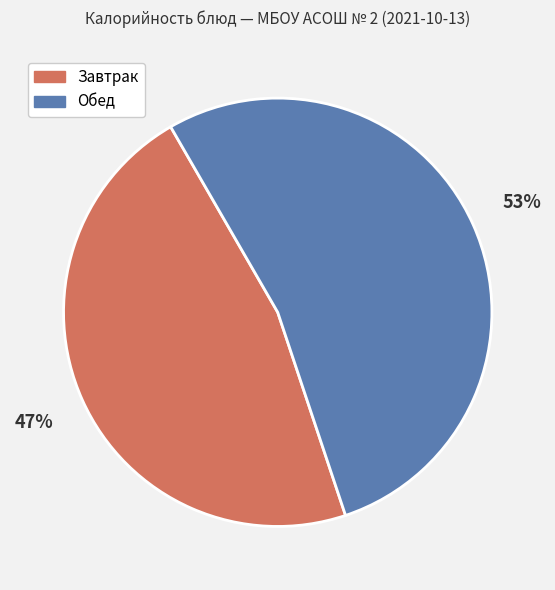

Does any single category account for the majority?

Yes